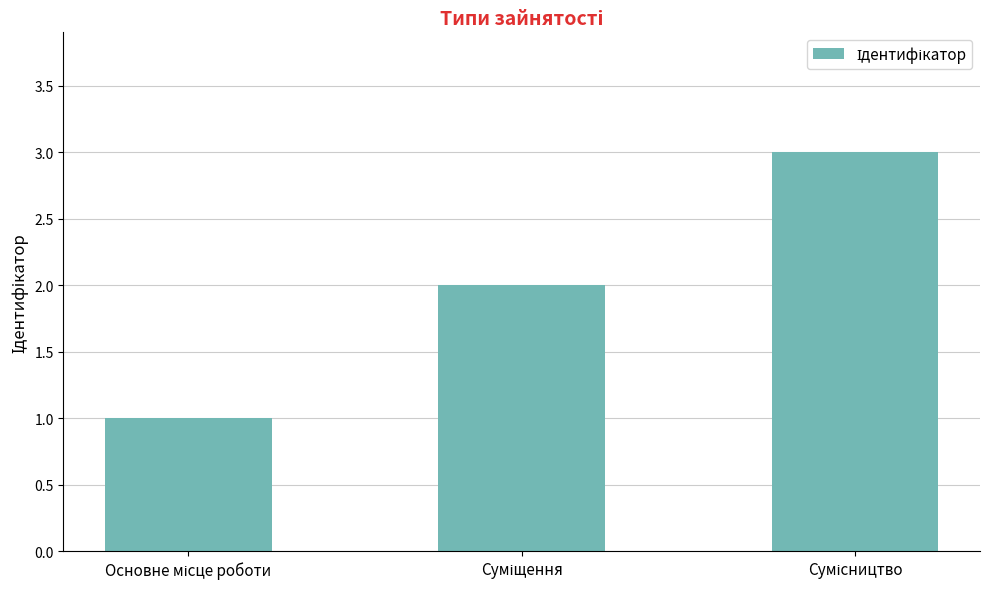

Are the bars grouped side by side (vs. stacked)?

No